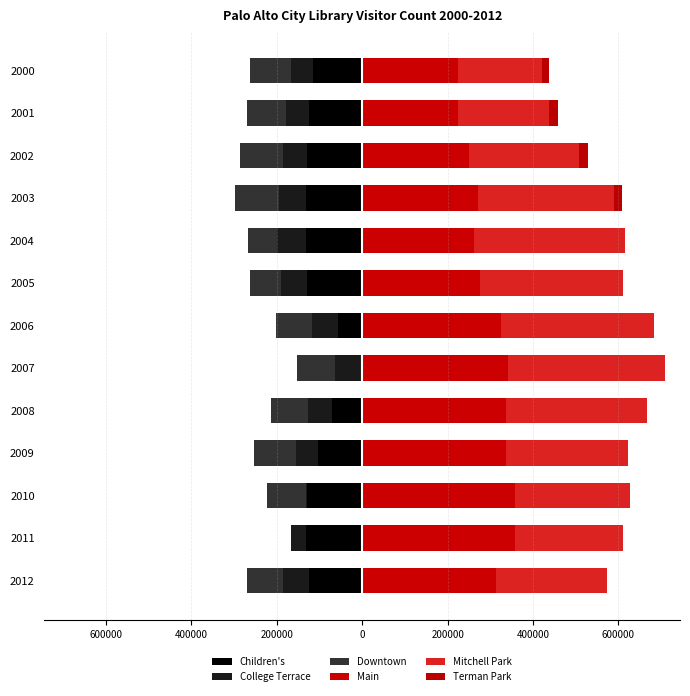

Is it true that Downtown equals -20420 at 2003?

False